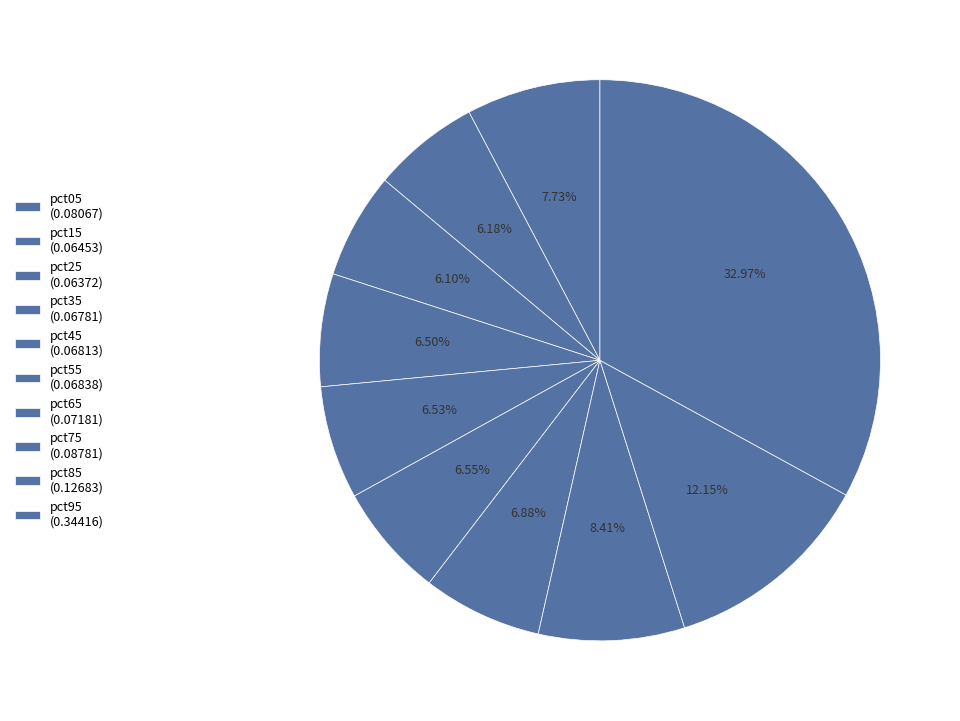

To the nearest percent, what percentage of the pie is pct95?

33%